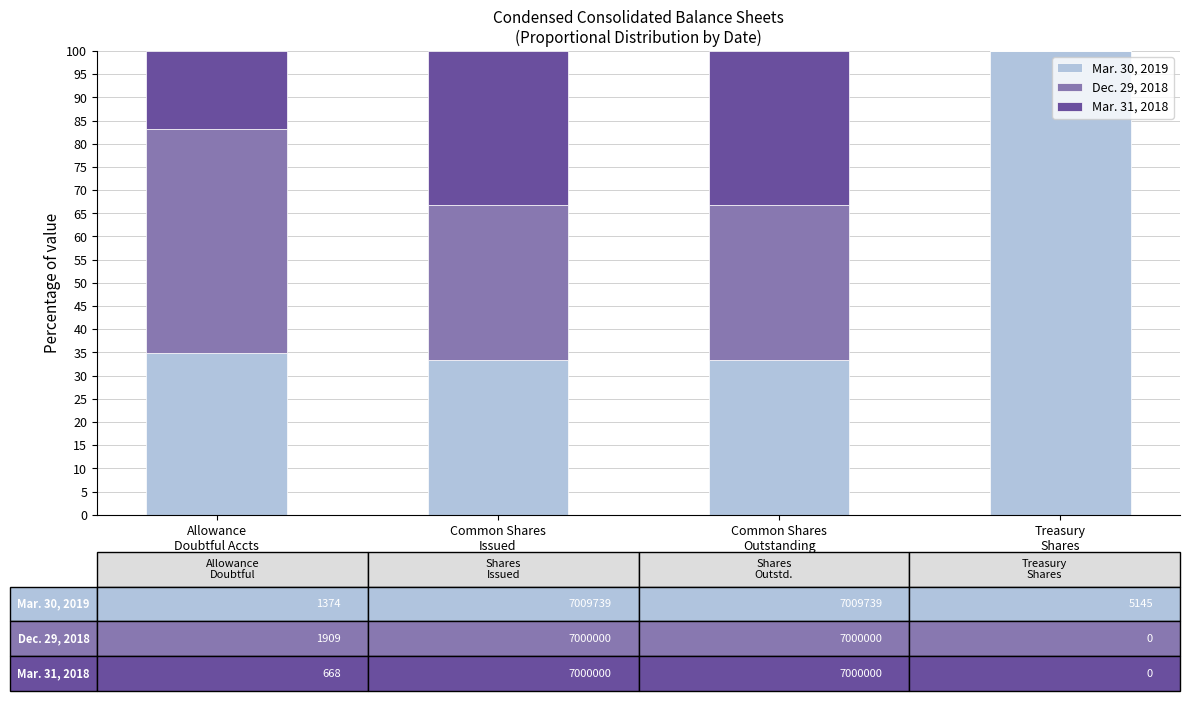

What is the highest value of the Mar. 30, 2019 series?

100.0